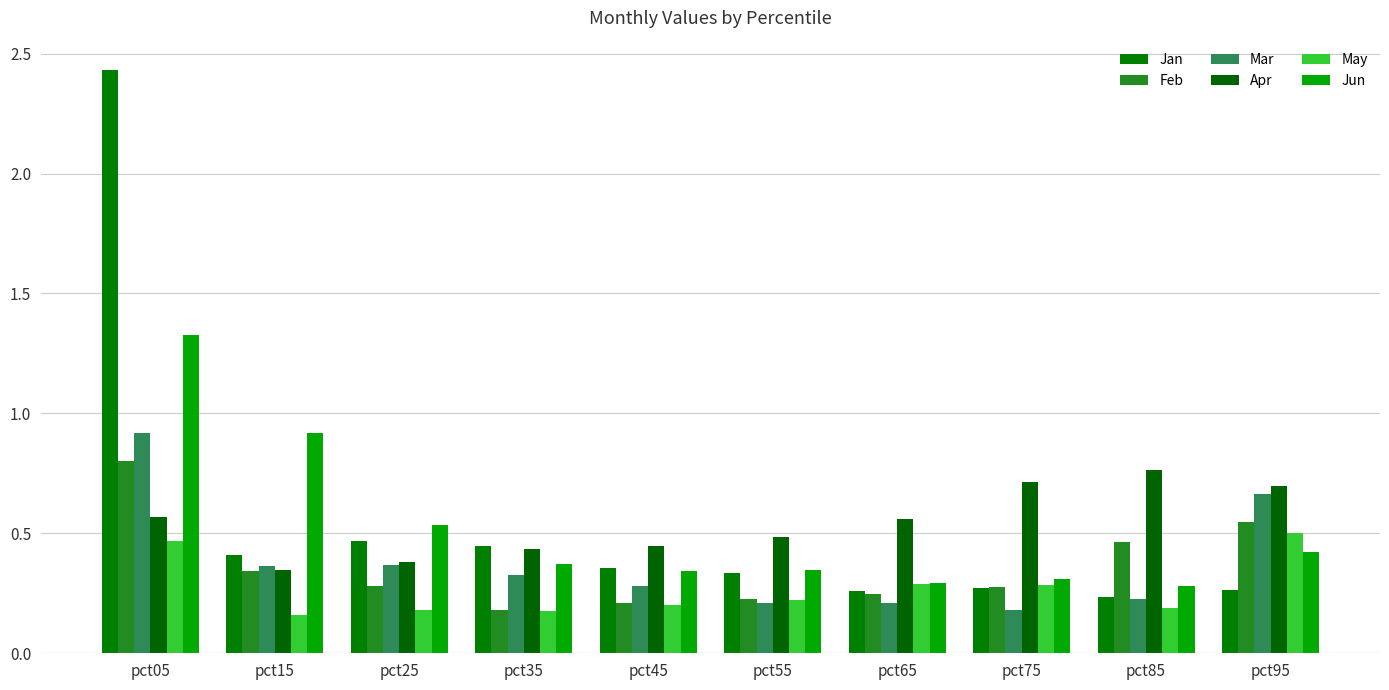

Reading left to right, extract all data points from this chart.

Jan: pct05=2.4	pct15=0.4	pct25=0.5	pct35=0.4	pct45=0.4	pct55=0.3	pct65=0.3	pct75=0.3	pct85=0.2	pct95=0.3
Feb: pct05=0.8	pct15=0.3	pct25=0.3	pct35=0.2	pct45=0.2	pct55=0.2	pct65=0.2	pct75=0.3	pct85=0.5	pct95=0.5
Mar: pct05=0.9	pct15=0.4	pct25=0.4	pct35=0.3	pct45=0.3	pct55=0.2	pct65=0.2	pct75=0.2	pct85=0.2	pct95=0.7
Apr: pct05=0.6	pct15=0.3	pct25=0.4	pct35=0.4	pct45=0.4	pct55=0.5	pct65=0.6	pct75=0.7	pct85=0.8	pct95=0.7
May: pct05=0.5	pct15=0.2	pct25=0.2	pct35=0.2	pct45=0.2	pct55=0.2	pct65=0.3	pct75=0.3	pct85=0.2	pct95=0.5
Jun: pct05=1.3	pct15=0.9	pct25=0.5	pct35=0.4	pct45=0.3	pct55=0.3	pct65=0.3	pct75=0.3	pct85=0.3	pct95=0.4